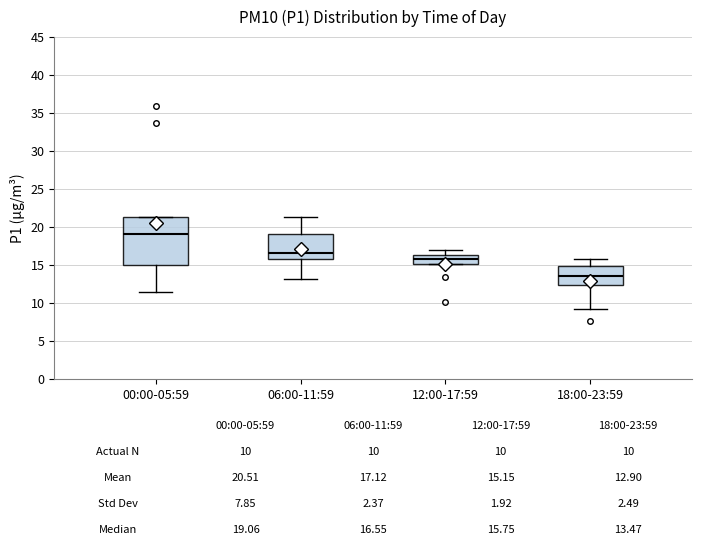

Comparing the boxes themselves (not the whiskers), which one is the tallest?

00:00-05:59